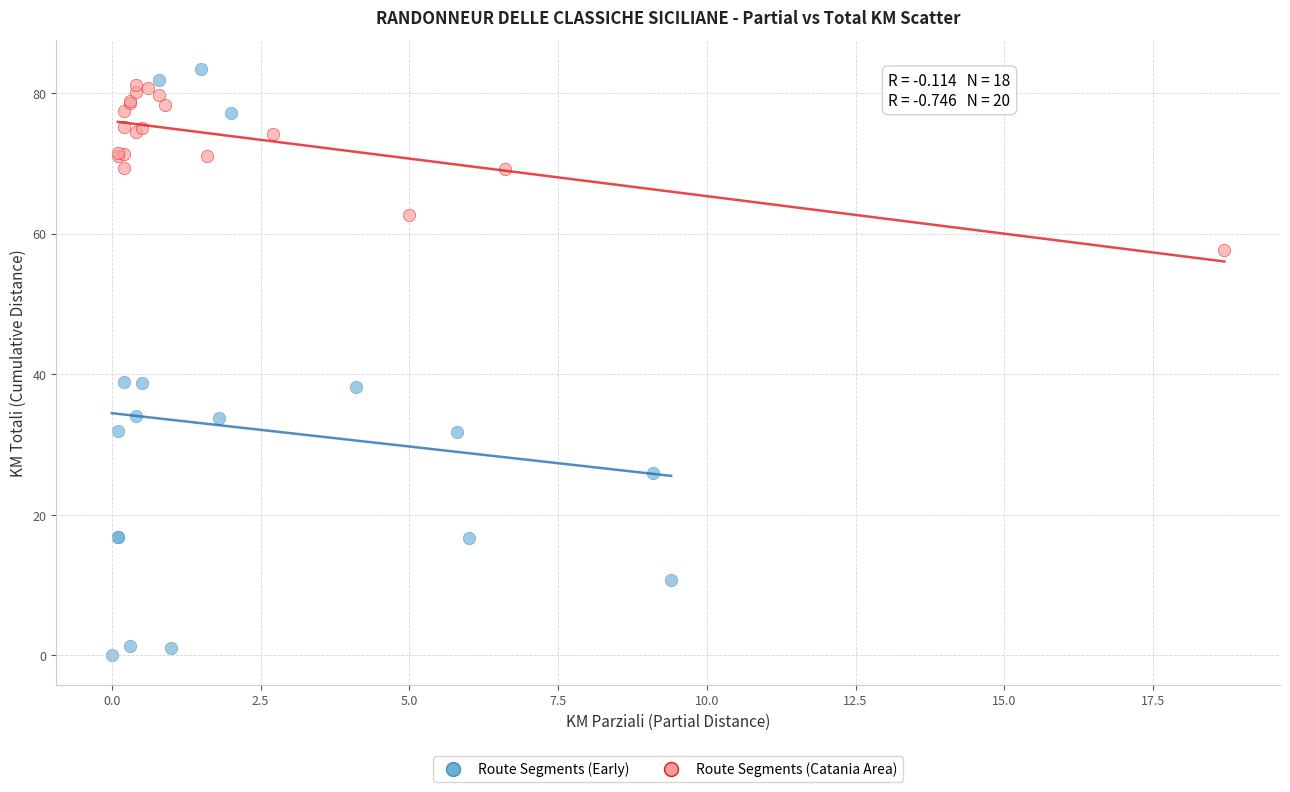

Which series has the widest spread of Y values?

Route Segments (Early)